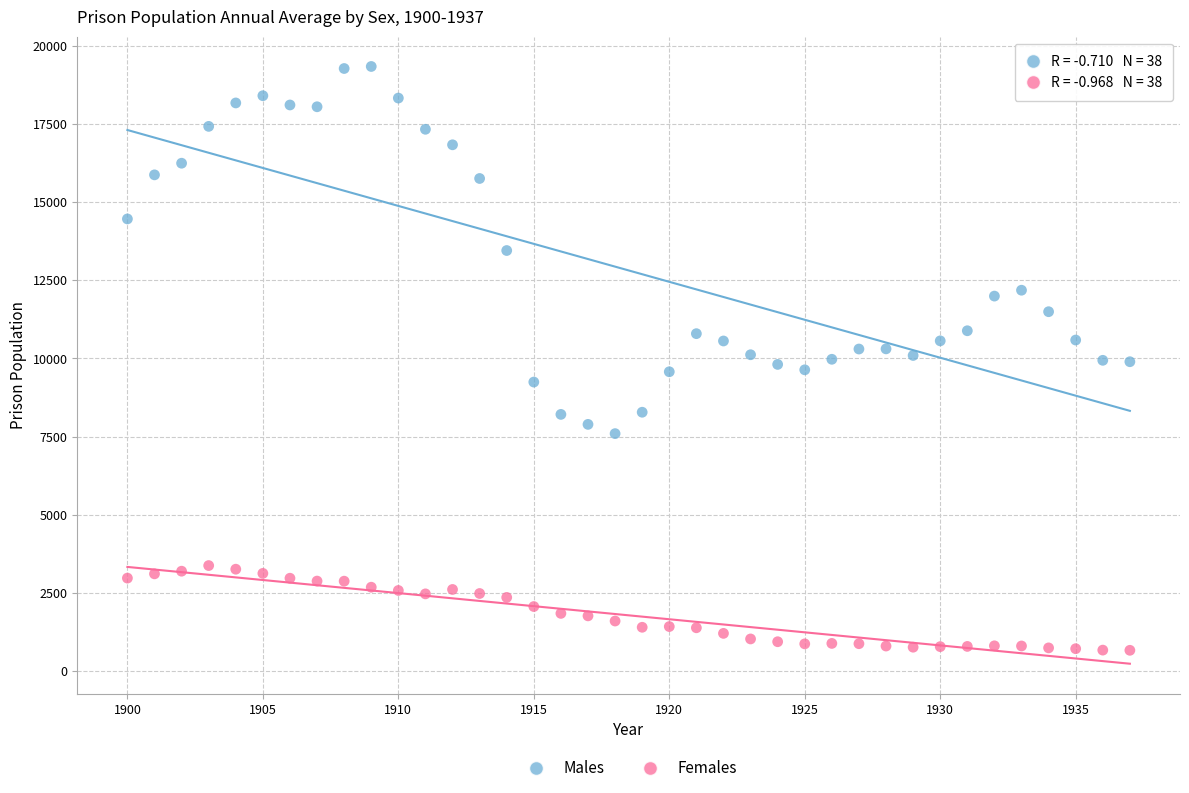

Which series contains the lowest Y value?

Females